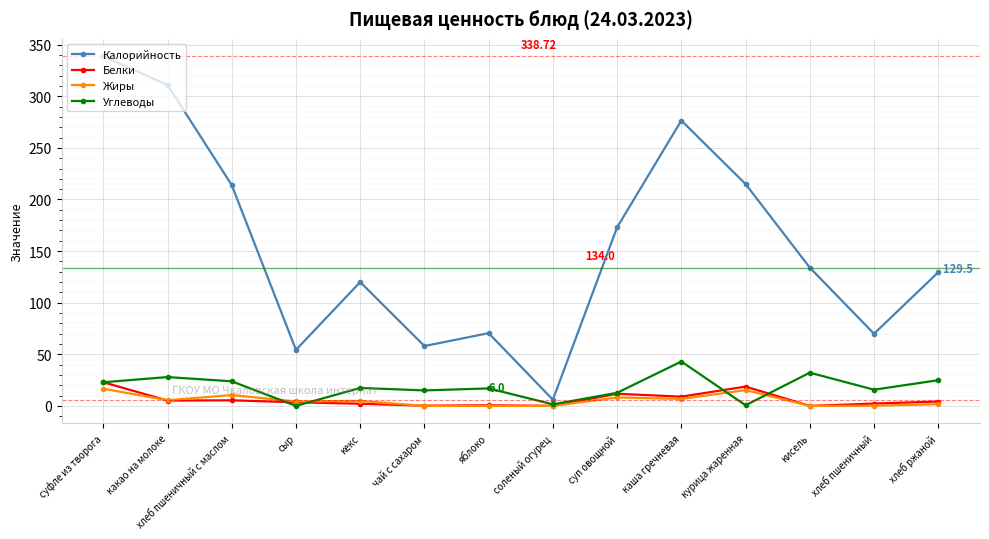

Which series has the largest total across all categories?

Калорийность